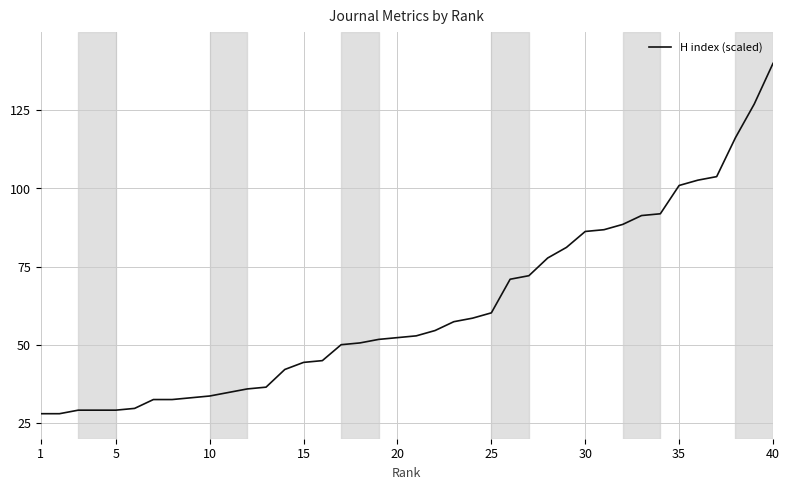

What is the difference between the maximum and minimum values?

112.0